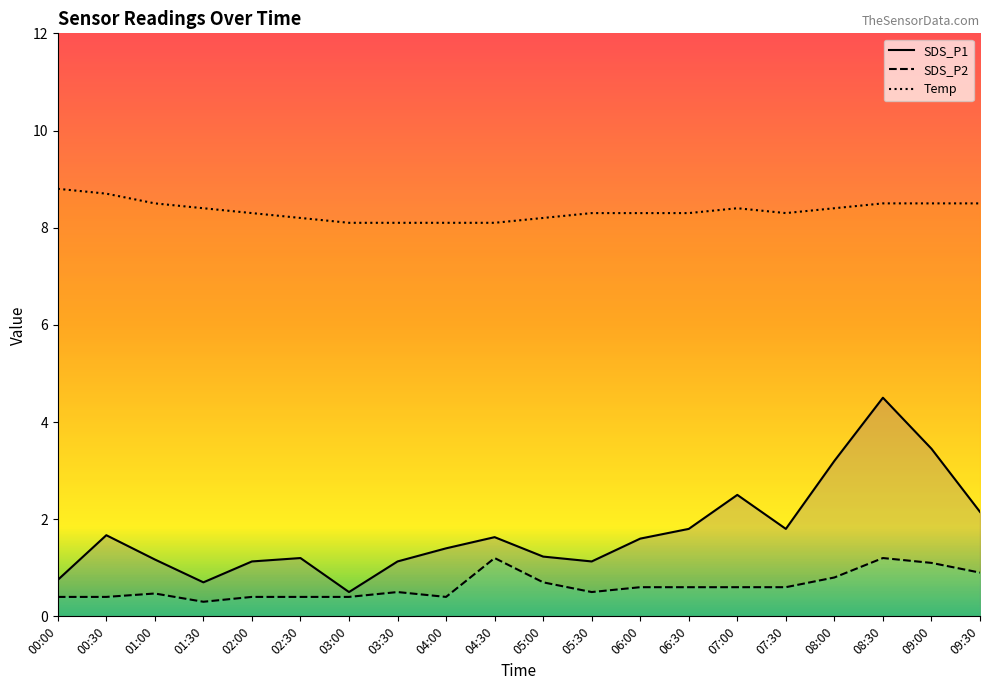

Which has a higher value, 09:30 or 06:30?

09:30